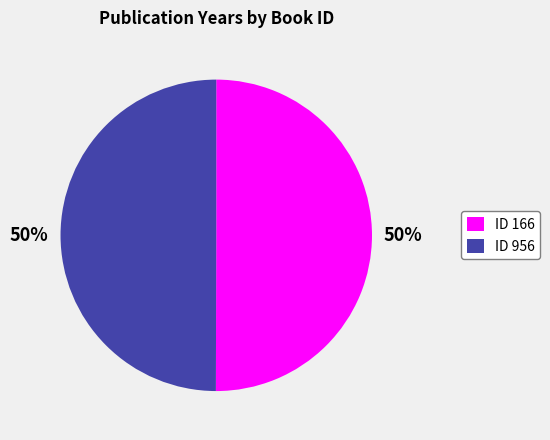

What percentage is the ID 956 slice, to the nearest percent?

50%